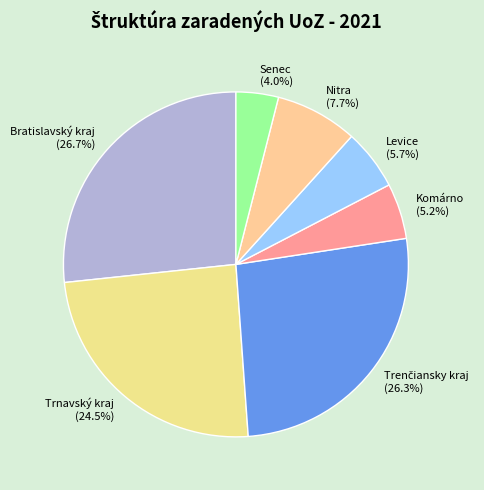

Combined, do Bratislavský kraj and Nitra account for over 50%?

No